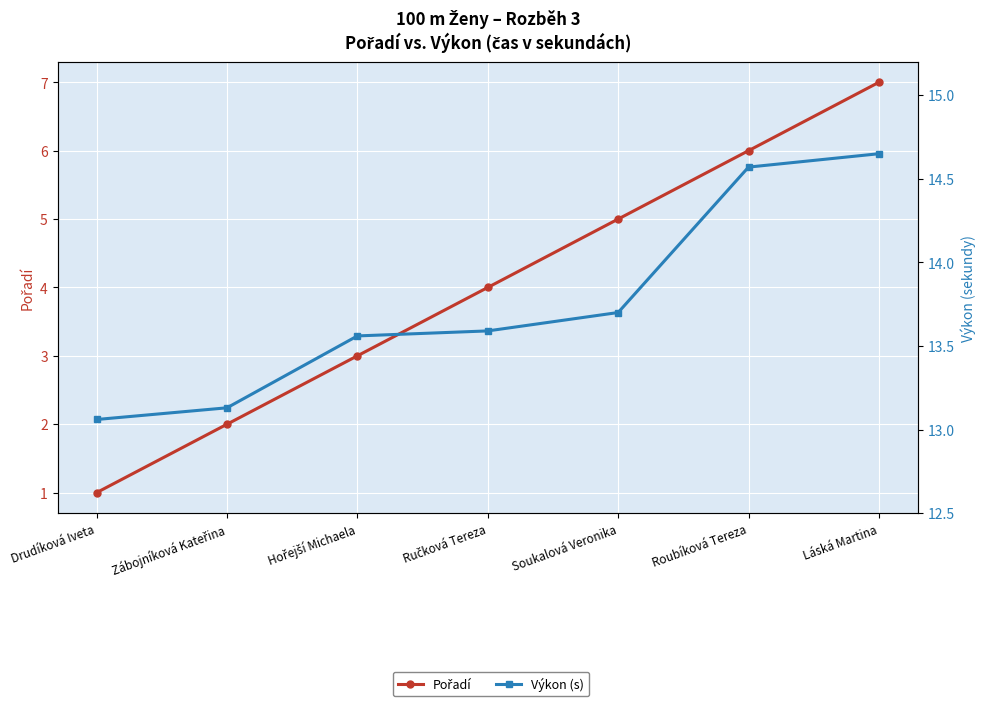

What is the sum of the Výkon (s) values at Láská Martina and Roubíková Tereza?

29.2